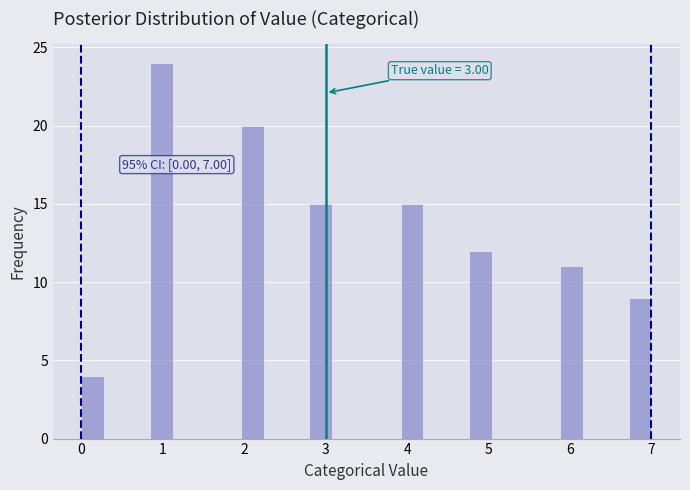

Read against the x-axis, roughly where is the centre of the tallest bar?

1.0